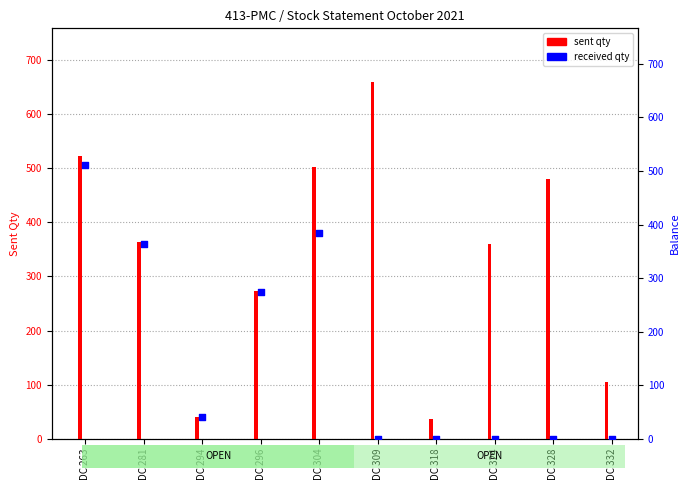

At which category is the sum across all series the highest?

DC 263